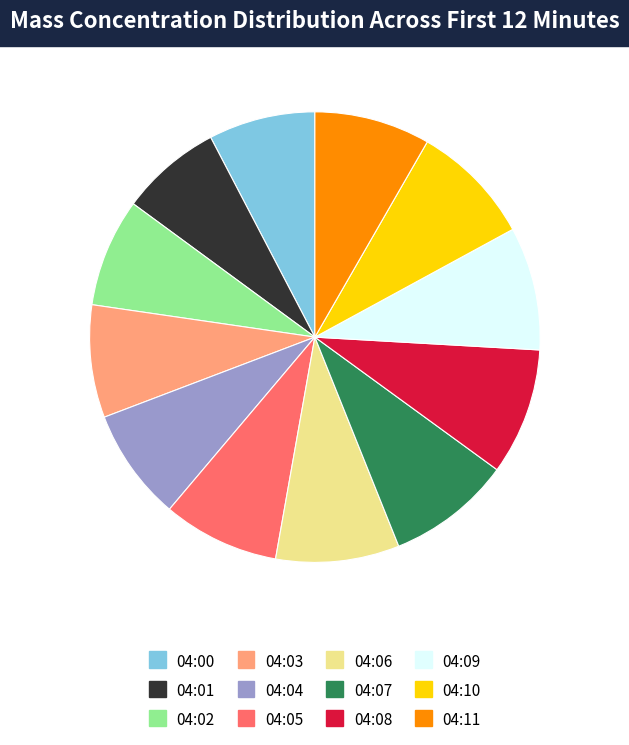

Is 04:06 the majority of the pie?

No